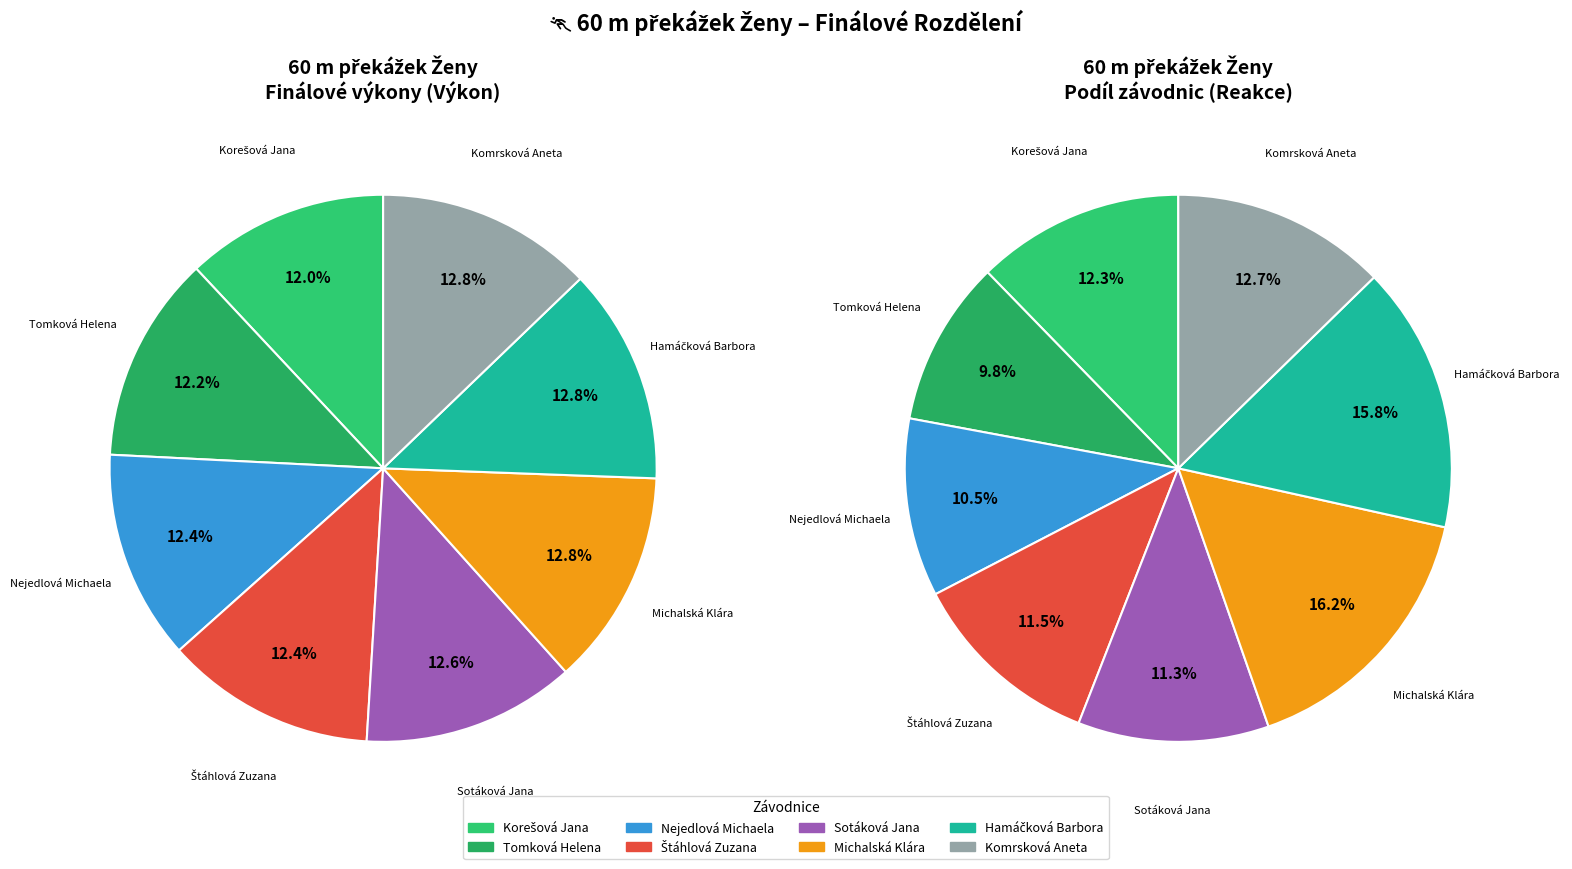

How many segments does this pie chart have?

8